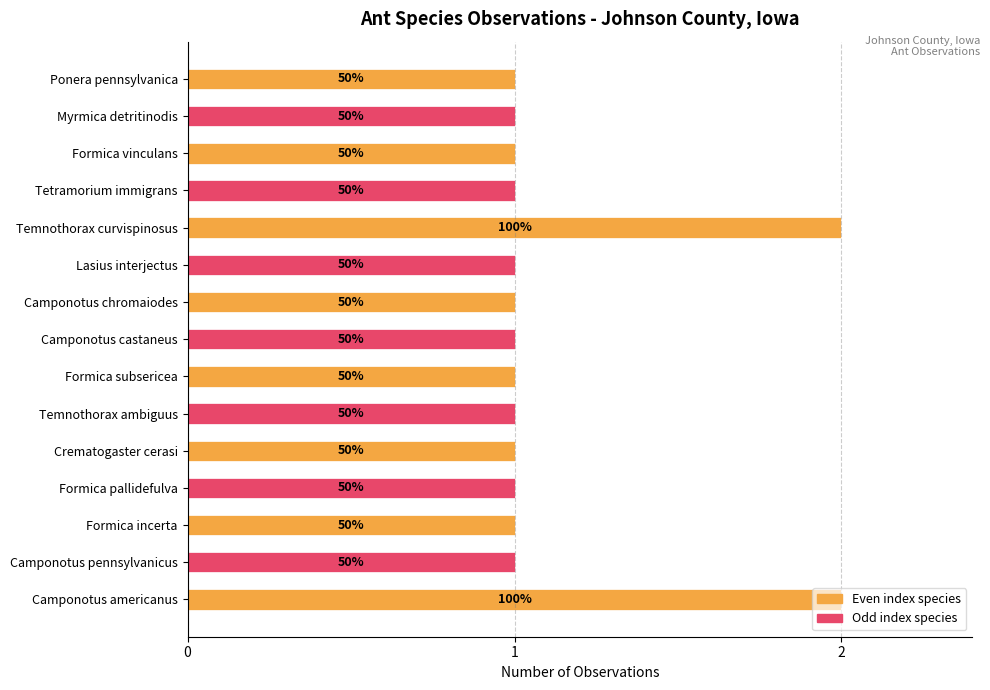

What is the average value?

1